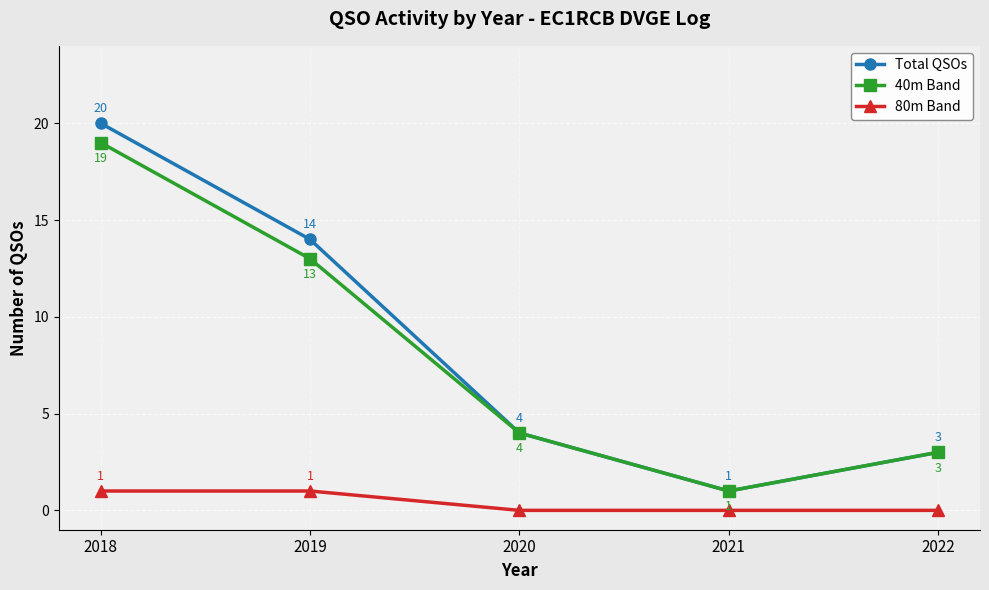

How many values in the Total QSOs series are below 4?

2